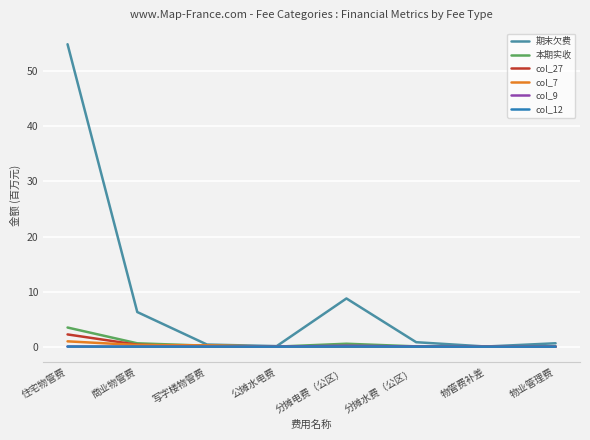

What is the sum of all 期末欠费 values?

71.9